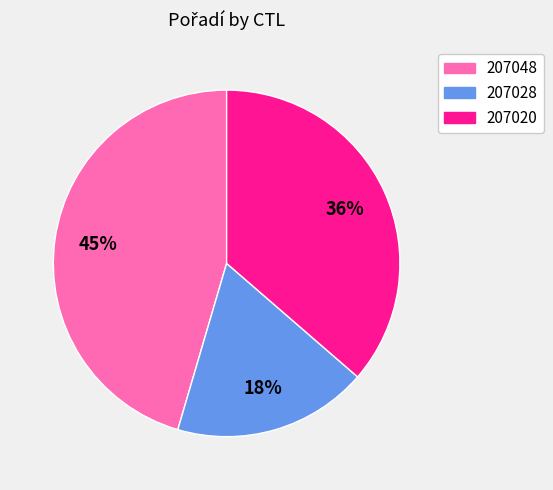

To the nearest percent, what is the difference between the 207048 and 207028 slice percentages?

27%